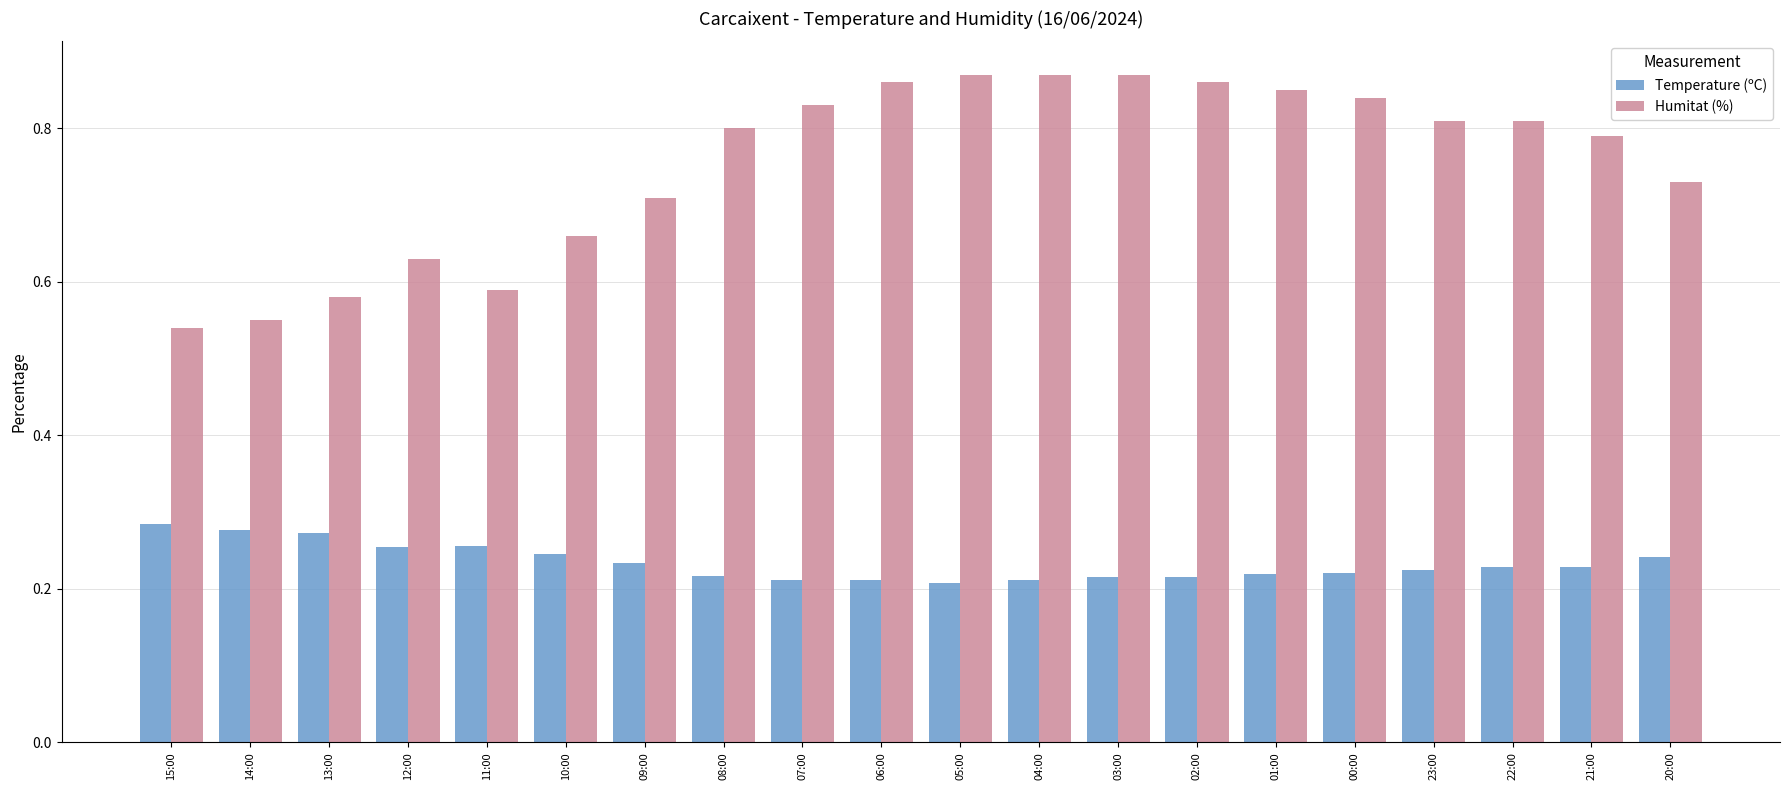

List the series in order of their overall mean, lowest first.

Temperature (ºC), Humitat (%)